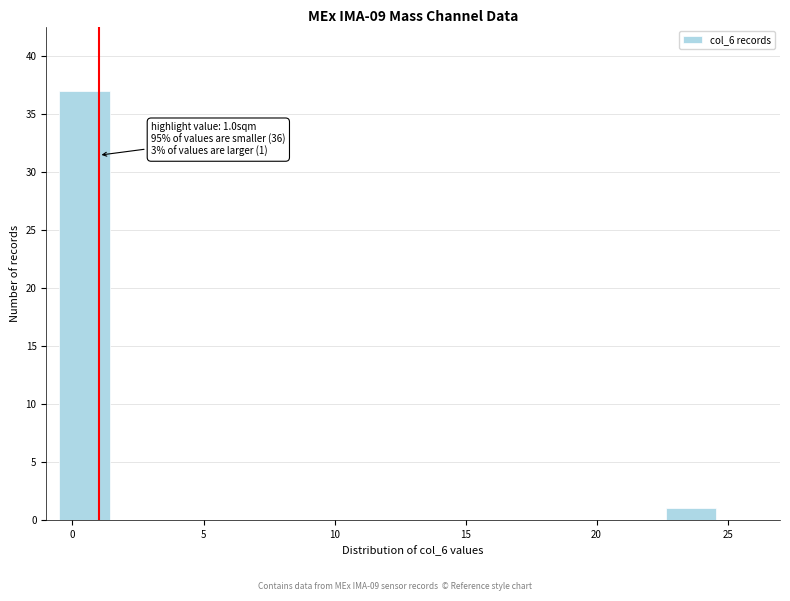

Around what value on the x-axis is the tallest bar? Give the approximate position of its centre, as read against the axis.

0.5